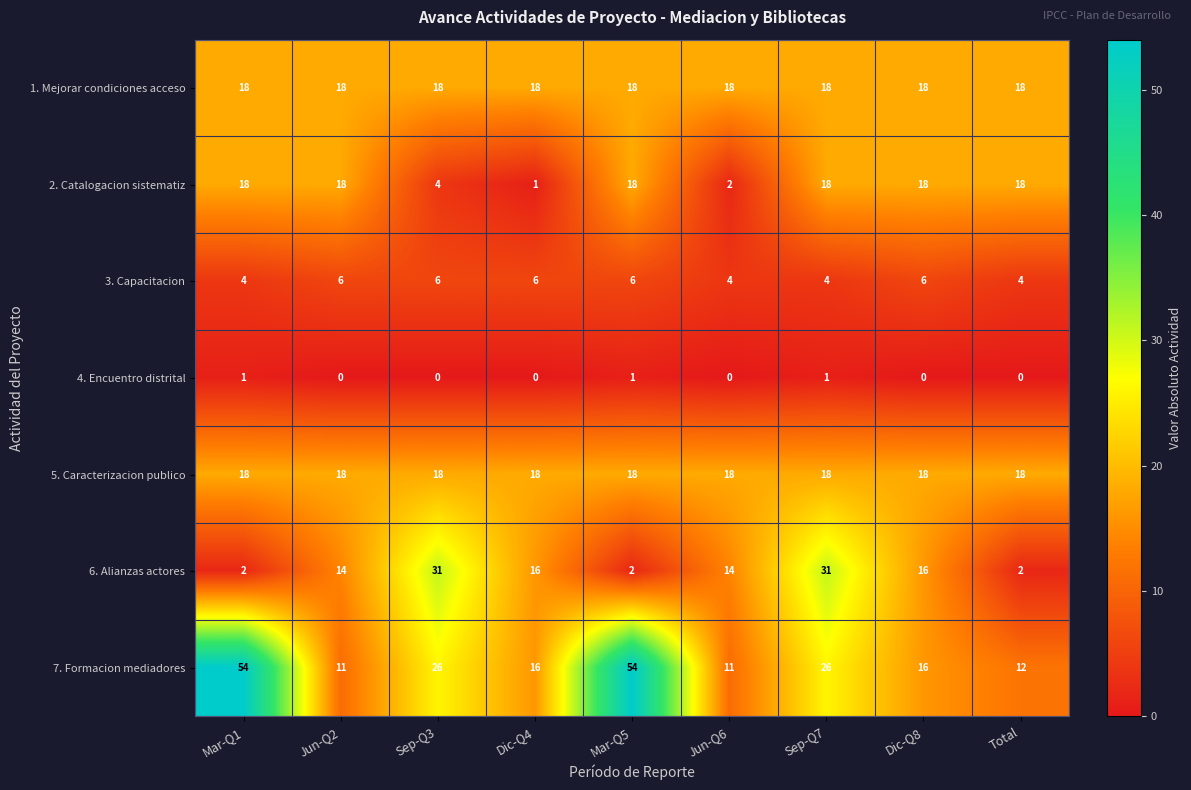

What is the difference between the highest and lowest values at Total?

18